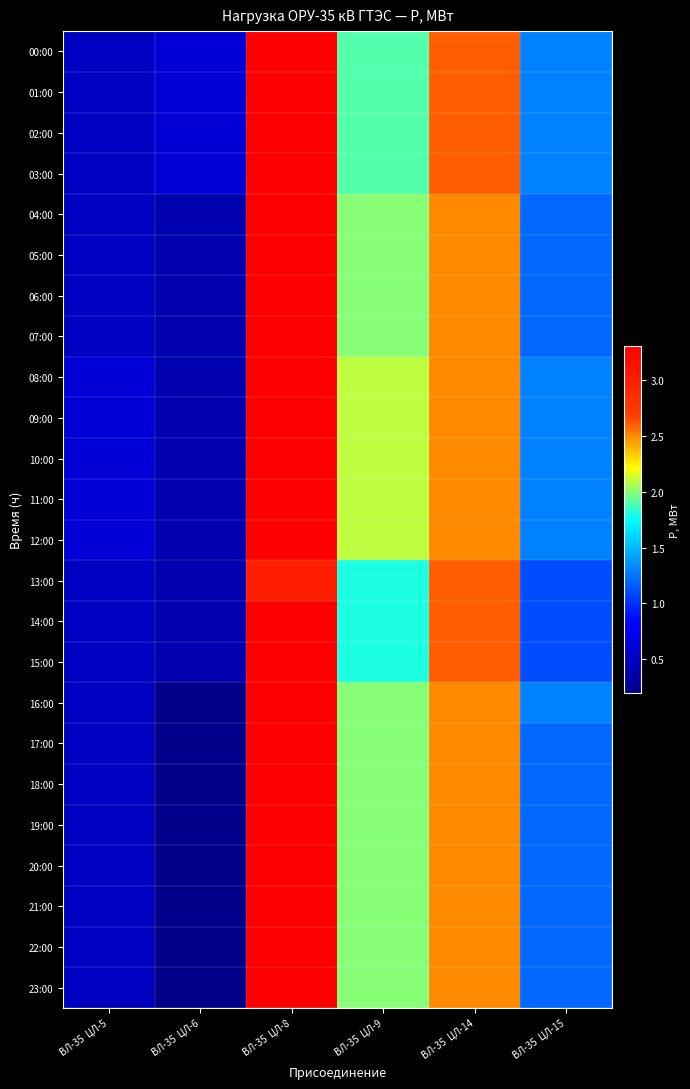

Reading left to right, transcribe all the data shown in this chart.

00:00: ВЛ-35  ЦЛ-5=0.5	ВЛ-35  ЦЛ-6=0.6	ВЛ-35  ЦЛ-8=3.3	ВЛ-35  ЦЛ-9=1.9	ВЛ-35  ЦЛ-14=2.6	ВЛ-35  ЦЛ-15=1.3
01:00: ВЛ-35  ЦЛ-5=0.5	ВЛ-35  ЦЛ-6=0.6	ВЛ-35  ЦЛ-8=3.3	ВЛ-35  ЦЛ-9=1.9	ВЛ-35  ЦЛ-14=2.6	ВЛ-35  ЦЛ-15=1.3
02:00: ВЛ-35  ЦЛ-5=0.5	ВЛ-35  ЦЛ-6=0.6	ВЛ-35  ЦЛ-8=3.3	ВЛ-35  ЦЛ-9=1.9	ВЛ-35  ЦЛ-14=2.6	ВЛ-35  ЦЛ-15=1.3
03:00: ВЛ-35  ЦЛ-5=0.5	ВЛ-35  ЦЛ-6=0.6	ВЛ-35  ЦЛ-8=3.3	ВЛ-35  ЦЛ-9=1.9	ВЛ-35  ЦЛ-14=2.6	ВЛ-35  ЦЛ-15=1.3
04:00: ВЛ-35  ЦЛ-5=0.5	ВЛ-35  ЦЛ-6=0.4	ВЛ-35  ЦЛ-8=3.3	ВЛ-35  ЦЛ-9=2.0	ВЛ-35  ЦЛ-14=2.5	ВЛ-35  ЦЛ-15=1.2
05:00: ВЛ-35  ЦЛ-5=0.5	ВЛ-35  ЦЛ-6=0.4	ВЛ-35  ЦЛ-8=3.3	ВЛ-35  ЦЛ-9=2.0	ВЛ-35  ЦЛ-14=2.5	ВЛ-35  ЦЛ-15=1.2
06:00: ВЛ-35  ЦЛ-5=0.5	ВЛ-35  ЦЛ-6=0.4	ВЛ-35  ЦЛ-8=3.3	ВЛ-35  ЦЛ-9=2.0	ВЛ-35  ЦЛ-14=2.5	ВЛ-35  ЦЛ-15=1.2
07:00: ВЛ-35  ЦЛ-5=0.5	ВЛ-35  ЦЛ-6=0.4	ВЛ-35  ЦЛ-8=3.3	ВЛ-35  ЦЛ-9=2.0	ВЛ-35  ЦЛ-14=2.5	ВЛ-35  ЦЛ-15=1.2
08:00: ВЛ-35  ЦЛ-5=0.6	ВЛ-35  ЦЛ-6=0.4	ВЛ-35  ЦЛ-8=3.3	ВЛ-35  ЦЛ-9=2.1	ВЛ-35  ЦЛ-14=2.5	ВЛ-35  ЦЛ-15=1.3
09:00: ВЛ-35  ЦЛ-5=0.6	ВЛ-35  ЦЛ-6=0.4	ВЛ-35  ЦЛ-8=3.3	ВЛ-35  ЦЛ-9=2.1	ВЛ-35  ЦЛ-14=2.5	ВЛ-35  ЦЛ-15=1.3
10:00: ВЛ-35  ЦЛ-5=0.6	ВЛ-35  ЦЛ-6=0.4	ВЛ-35  ЦЛ-8=3.3	ВЛ-35  ЦЛ-9=2.1	ВЛ-35  ЦЛ-14=2.5	ВЛ-35  ЦЛ-15=1.3
11:00: ВЛ-35  ЦЛ-5=0.6	ВЛ-35  ЦЛ-6=0.4	ВЛ-35  ЦЛ-8=3.3	ВЛ-35  ЦЛ-9=2.1	ВЛ-35  ЦЛ-14=2.5	ВЛ-35  ЦЛ-15=1.3
12:00: ВЛ-35  ЦЛ-5=0.6	ВЛ-35  ЦЛ-6=0.4	ВЛ-35  ЦЛ-8=3.3	ВЛ-35  ЦЛ-9=2.1	ВЛ-35  ЦЛ-14=2.5	ВЛ-35  ЦЛ-15=1.3
13:00: ВЛ-35  ЦЛ-5=0.5	ВЛ-35  ЦЛ-6=0.4	ВЛ-35  ЦЛ-8=3.0	ВЛ-35  ЦЛ-9=1.8	ВЛ-35  ЦЛ-14=2.6	ВЛ-35  ЦЛ-15=1.1
14:00: ВЛ-35  ЦЛ-5=0.5	ВЛ-35  ЦЛ-6=0.4	ВЛ-35  ЦЛ-8=3.3	ВЛ-35  ЦЛ-9=1.8	ВЛ-35  ЦЛ-14=2.6	ВЛ-35  ЦЛ-15=1.1
15:00: ВЛ-35  ЦЛ-5=0.5	ВЛ-35  ЦЛ-6=0.4	ВЛ-35  ЦЛ-8=3.3	ВЛ-35  ЦЛ-9=1.8	ВЛ-35  ЦЛ-14=2.6	ВЛ-35  ЦЛ-15=1.1
16:00: ВЛ-35  ЦЛ-5=0.5	ВЛ-35  ЦЛ-6=0.2	ВЛ-35  ЦЛ-8=3.3	ВЛ-35  ЦЛ-9=2.0	ВЛ-35  ЦЛ-14=2.5	ВЛ-35  ЦЛ-15=1.3
17:00: ВЛ-35  ЦЛ-5=0.5	ВЛ-35  ЦЛ-6=0.2	ВЛ-35  ЦЛ-8=3.3	ВЛ-35  ЦЛ-9=2.0	ВЛ-35  ЦЛ-14=2.5	ВЛ-35  ЦЛ-15=1.2
18:00: ВЛ-35  ЦЛ-5=0.5	ВЛ-35  ЦЛ-6=0.2	ВЛ-35  ЦЛ-8=3.3	ВЛ-35  ЦЛ-9=2.0	ВЛ-35  ЦЛ-14=2.5	ВЛ-35  ЦЛ-15=1.2
19:00: ВЛ-35  ЦЛ-5=0.5	ВЛ-35  ЦЛ-6=0.2	ВЛ-35  ЦЛ-8=3.3	ВЛ-35  ЦЛ-9=2.0	ВЛ-35  ЦЛ-14=2.5	ВЛ-35  ЦЛ-15=1.2
20:00: ВЛ-35  ЦЛ-5=0.5	ВЛ-35  ЦЛ-6=0.2	ВЛ-35  ЦЛ-8=3.3	ВЛ-35  ЦЛ-9=2.0	ВЛ-35  ЦЛ-14=2.5	ВЛ-35  ЦЛ-15=1.2
21:00: ВЛ-35  ЦЛ-5=0.5	ВЛ-35  ЦЛ-6=0.2	ВЛ-35  ЦЛ-8=3.3	ВЛ-35  ЦЛ-9=2.0	ВЛ-35  ЦЛ-14=2.5	ВЛ-35  ЦЛ-15=1.2
22:00: ВЛ-35  ЦЛ-5=0.5	ВЛ-35  ЦЛ-6=0.2	ВЛ-35  ЦЛ-8=3.3	ВЛ-35  ЦЛ-9=2.0	ВЛ-35  ЦЛ-14=2.5	ВЛ-35  ЦЛ-15=1.2
23:00: ВЛ-35  ЦЛ-5=0.5	ВЛ-35  ЦЛ-6=0.2	ВЛ-35  ЦЛ-8=3.3	ВЛ-35  ЦЛ-9=2.0	ВЛ-35  ЦЛ-14=2.5	ВЛ-35  ЦЛ-15=1.2